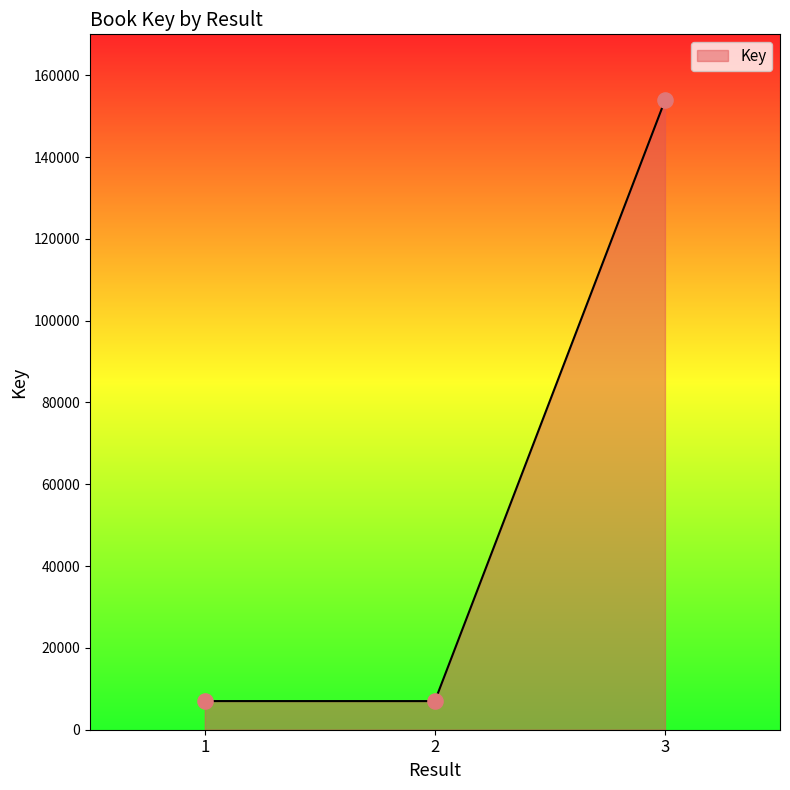

Approximately how many times larger is the value at 2 compared to 1?

1.0